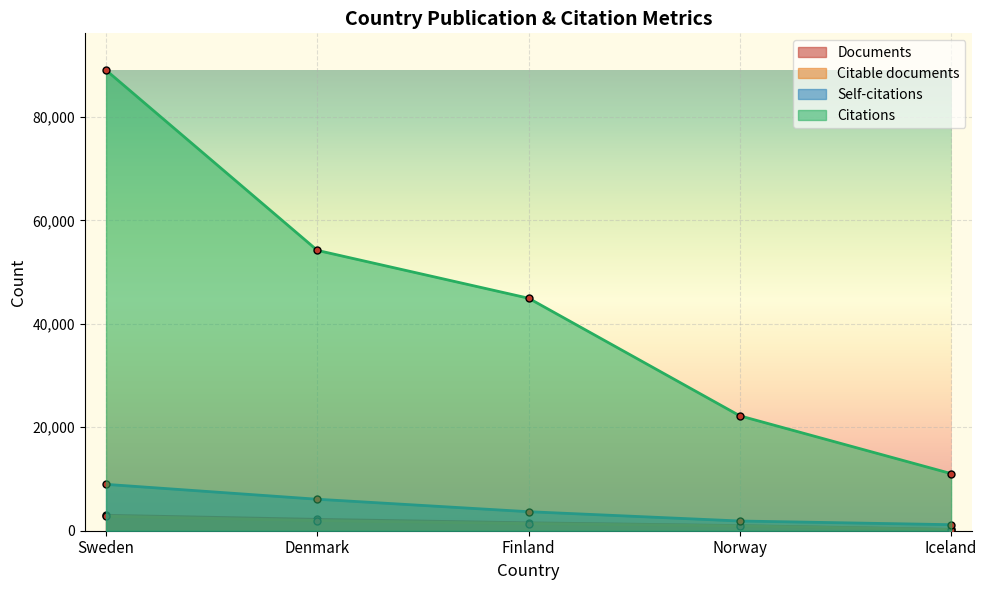

Rank the series at Iceland from highest to lowest value.

Citations, Self-citations, Documents, Citable documents